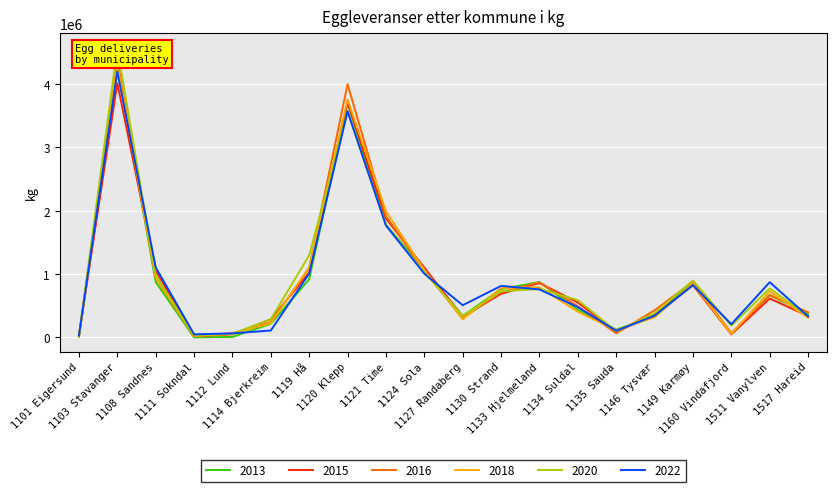

What are all the series names shown in the legend?

2013, 2015, 2016, 2018, 2020, 2022